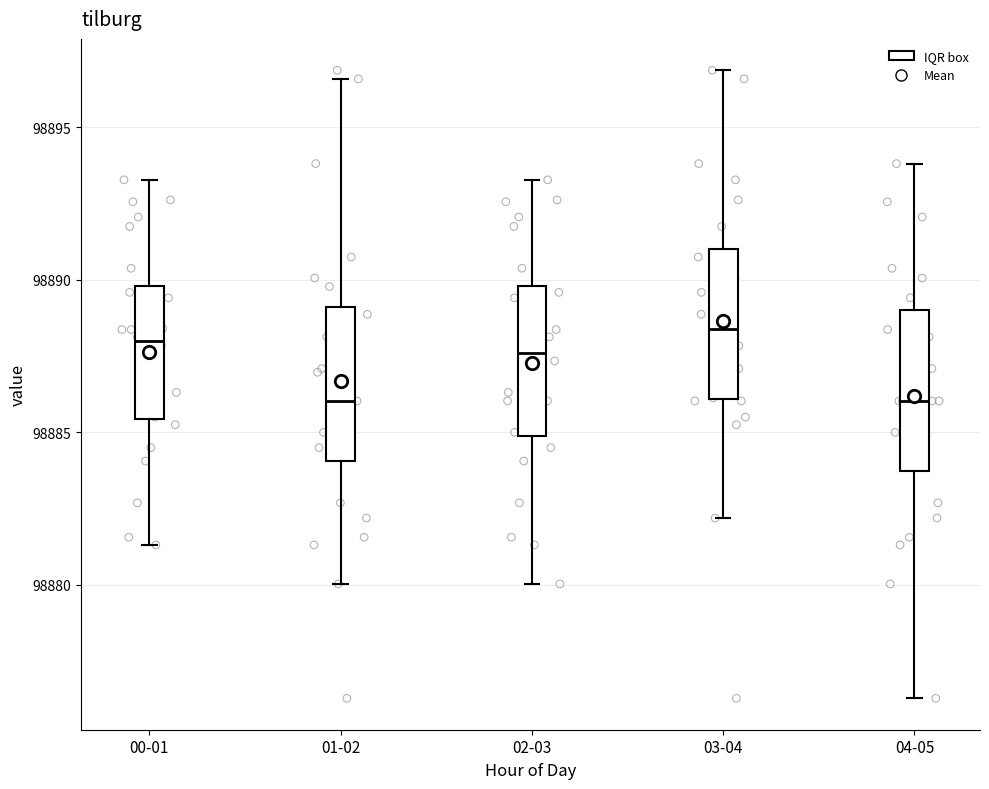

Reading left to right, transcribe this box plot: for each box, give where its median line is, the range the box spans, and where its two whiskers end, as read against the y-axis. The values are not printed on the chart, so give them approximately, as read against the axis.

00-01: median 98888.0, box 98885.5 to 98890.0, whiskers 98881.5 to 98893.5
01-02: median 98886.0, box 98884.0 to 98889.0, whiskers 98880.0 to 98896.5
02-03: median 98887.5, box 98885.0 to 98890.0, whiskers 98880.0 to 98893.5
03-04: median 98888.5, box 98886.0 to 98891.0, whiskers 98882.0 to 98897.0
04-05: median 98886.0, box 98883.5 to 98889.0, whiskers 98876.5 to 98894.0